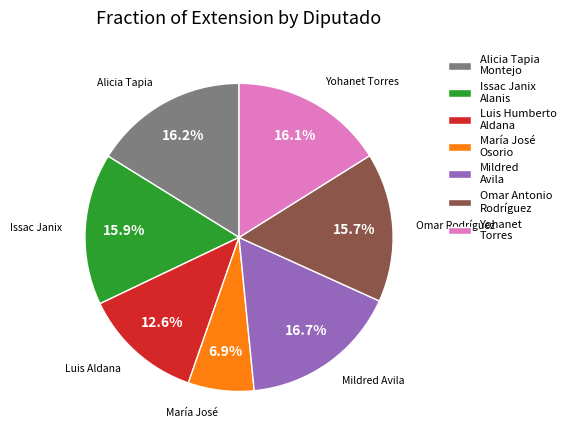

Which slice is the smallest?

María José Osorio